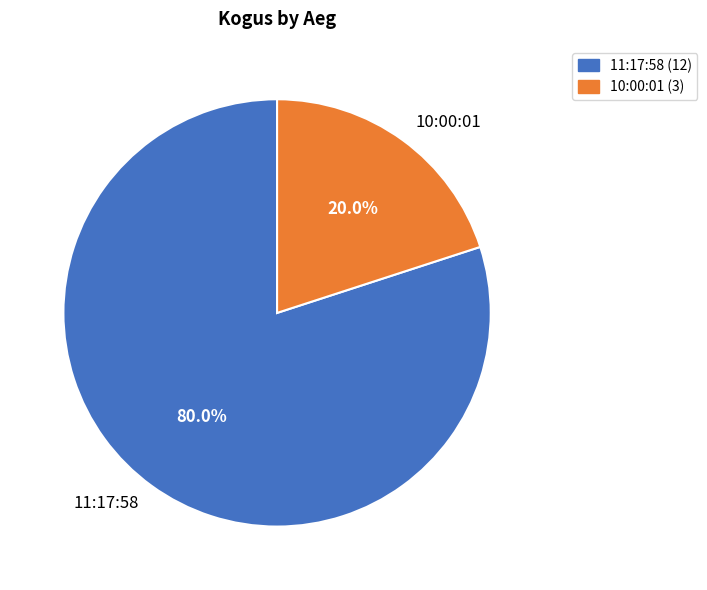

True or false: 10:00:01 accounts for 6% of the total.

False